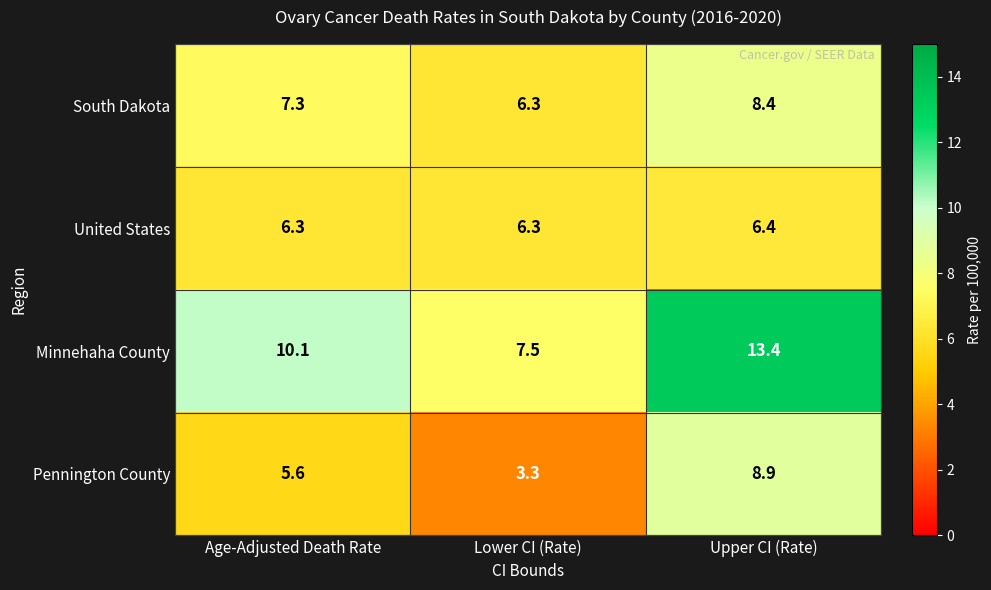

Which series changed the most between Age-Adjusted Death Rate and Lower CI (Rate)?

Minnehaha County